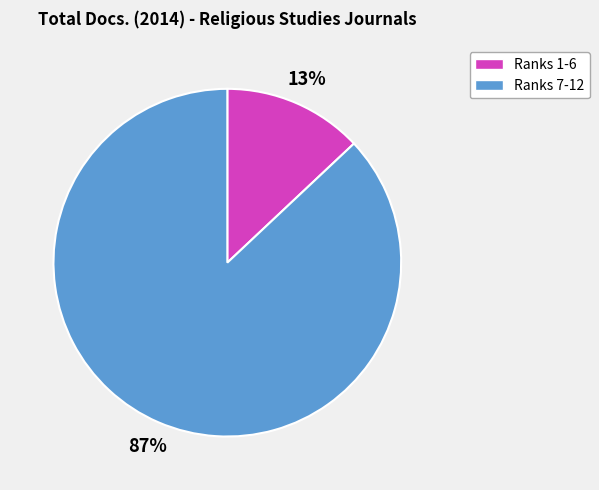

Is there a majority slice in this chart?

Yes